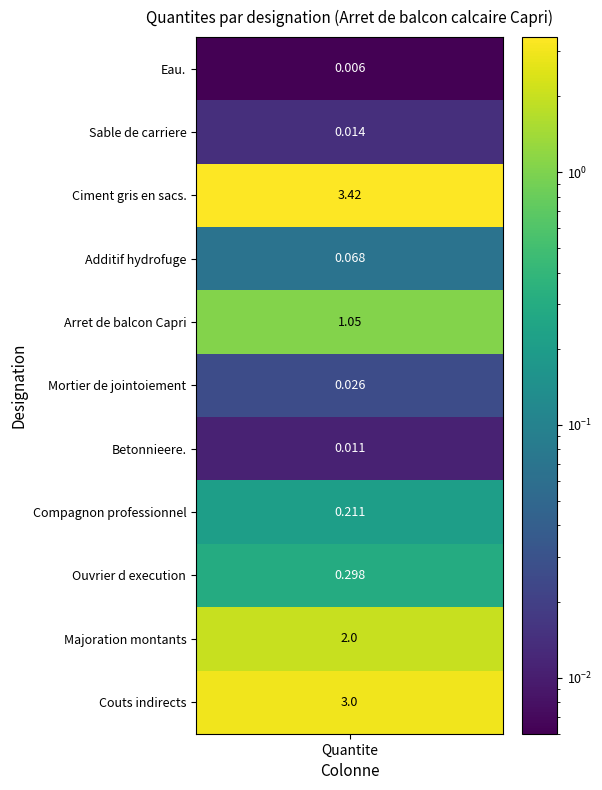

The value at 3 is 0.1. True or false?

True